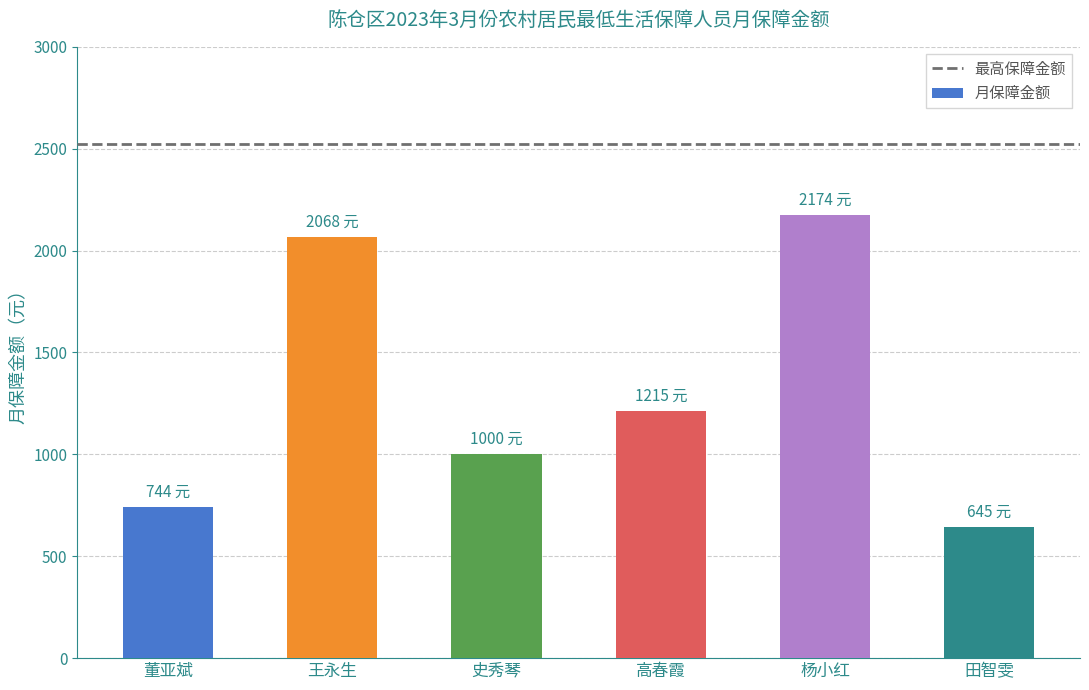

Are the bars horizontal?

No